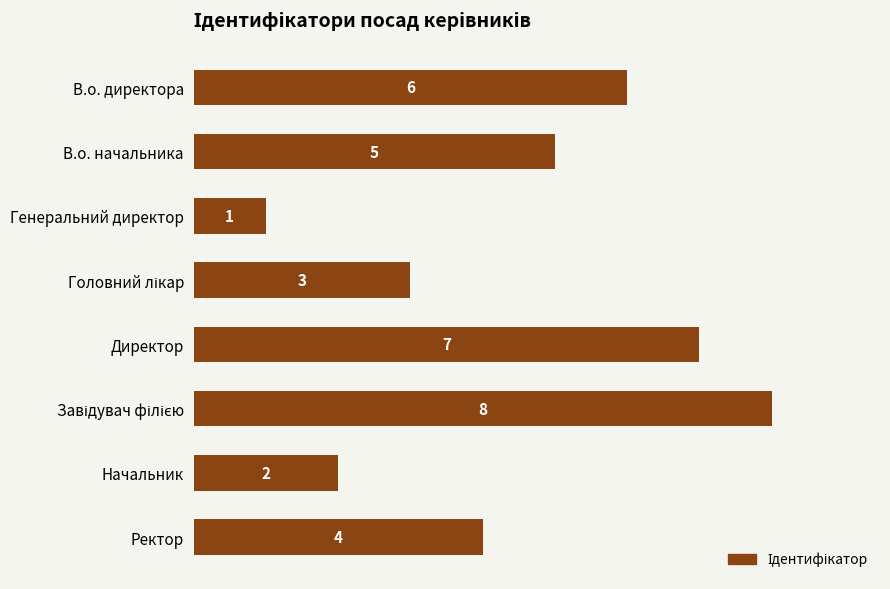

How many values are between 3 and 7?

5